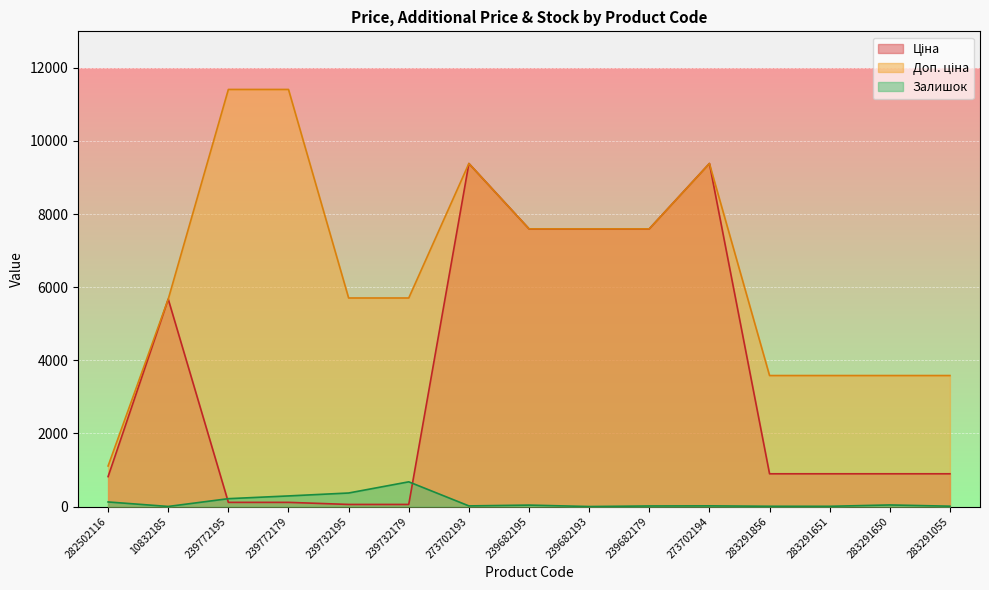

True or false: Доп. ціна and Ціна cross at least once.

False